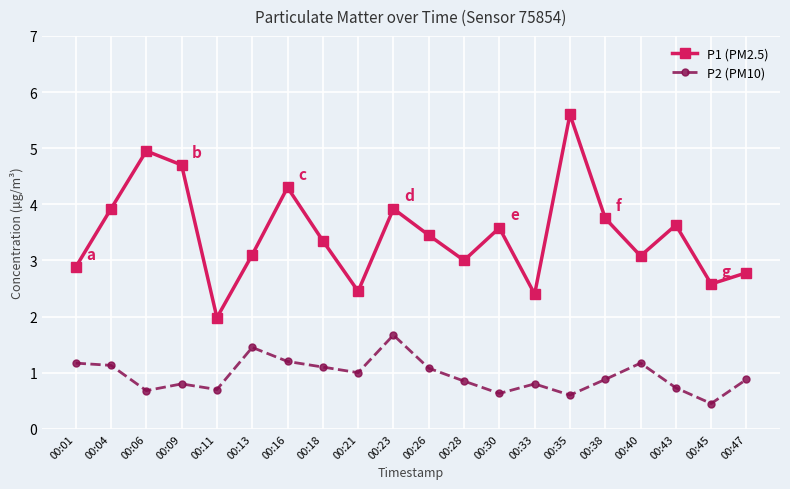

What is the greatest value displayed?

5.6